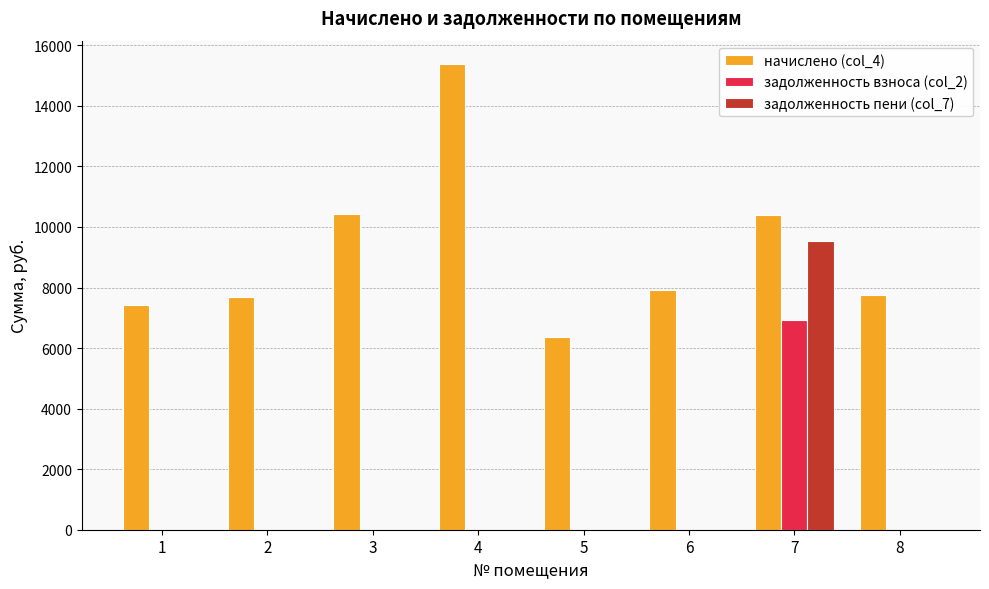

True or false: начислено (col_4) has a value of 10399.7 at 7.

True